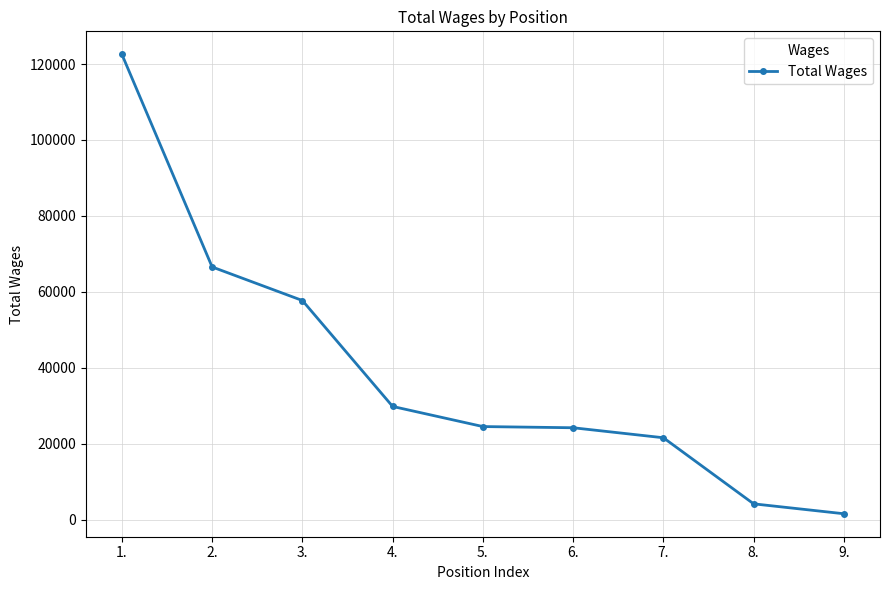

What position from the left is 4.?

4